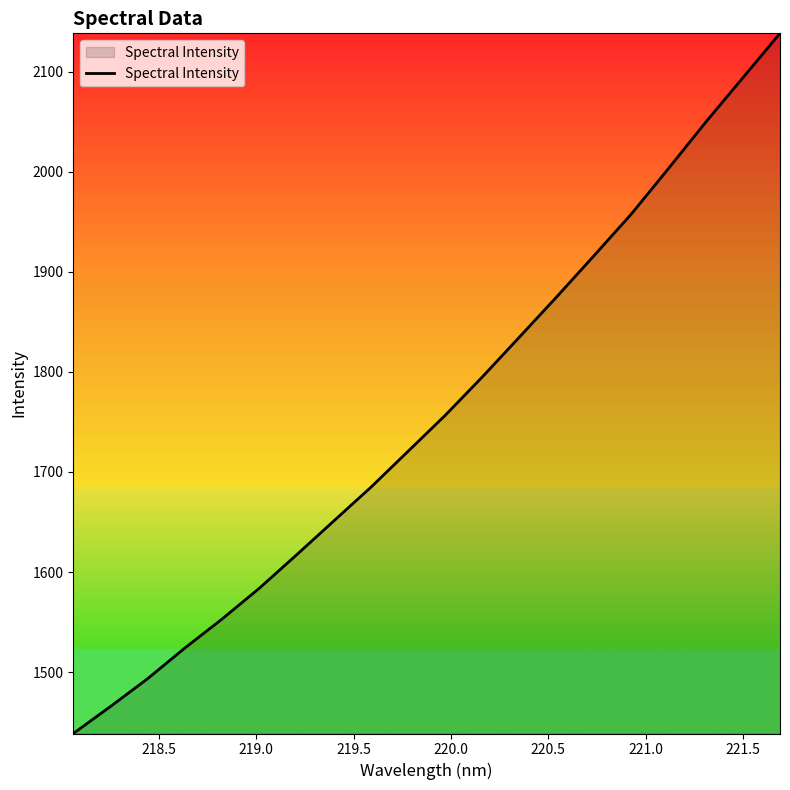

What is the difference between the maximum and minimum values?

699.8